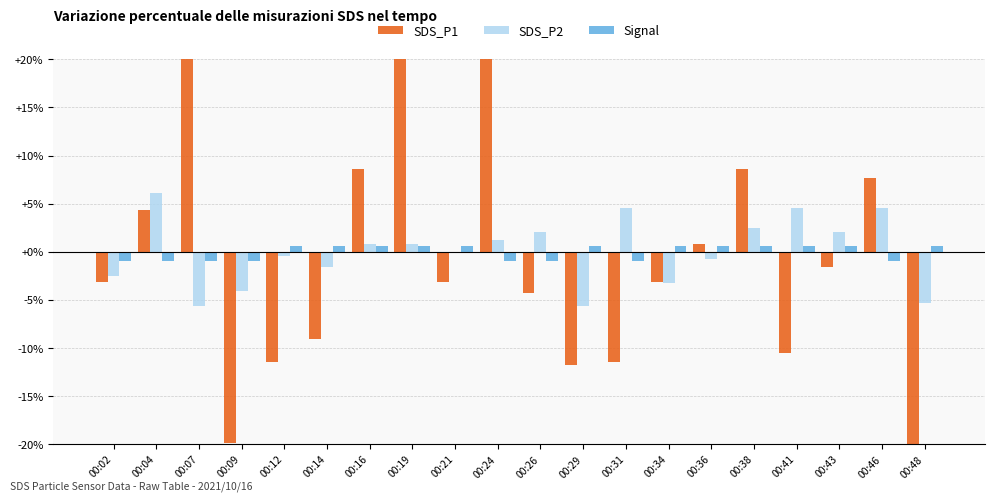

What is the sum of the SDS_P2 values at 00:41 and 00:14?

2.9